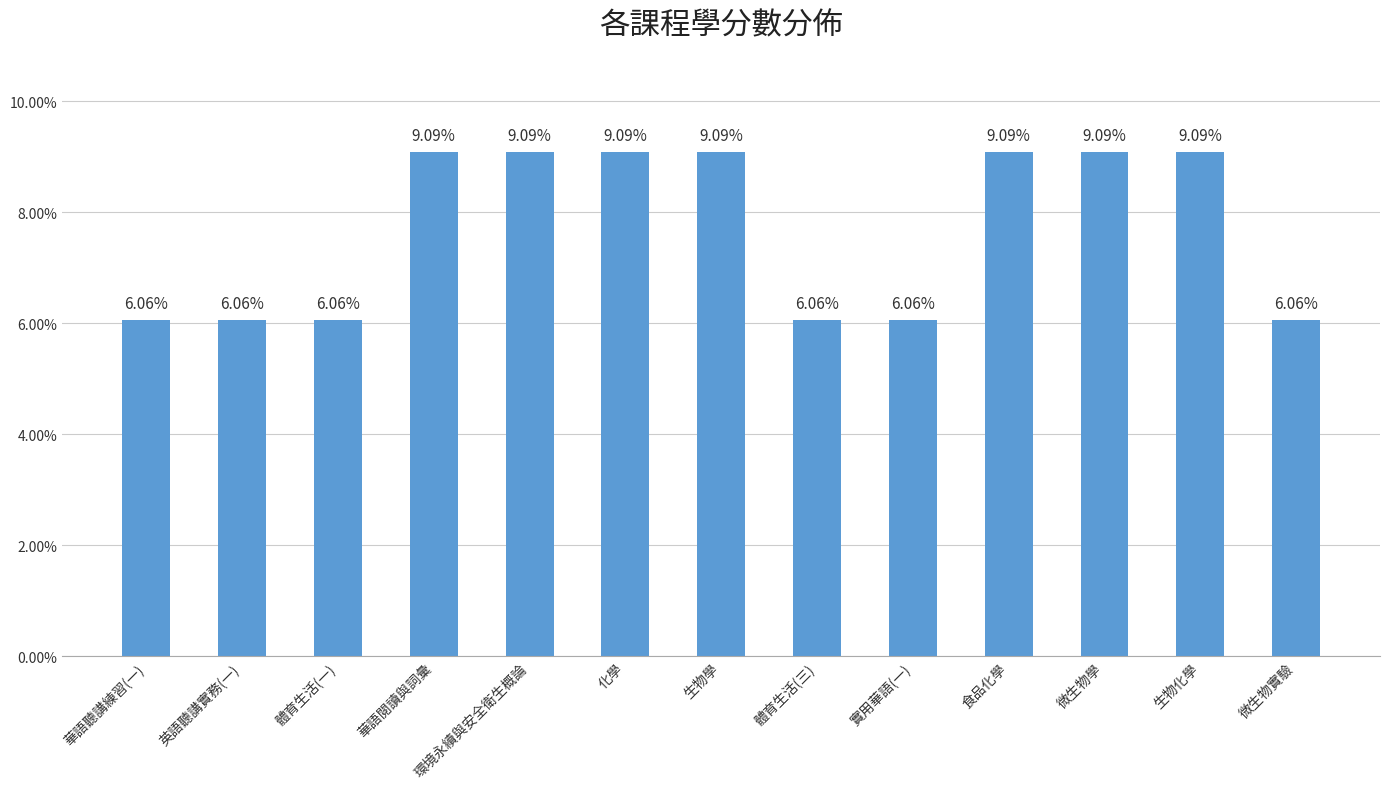

The value at 化學 is 9.1. True or false?

True